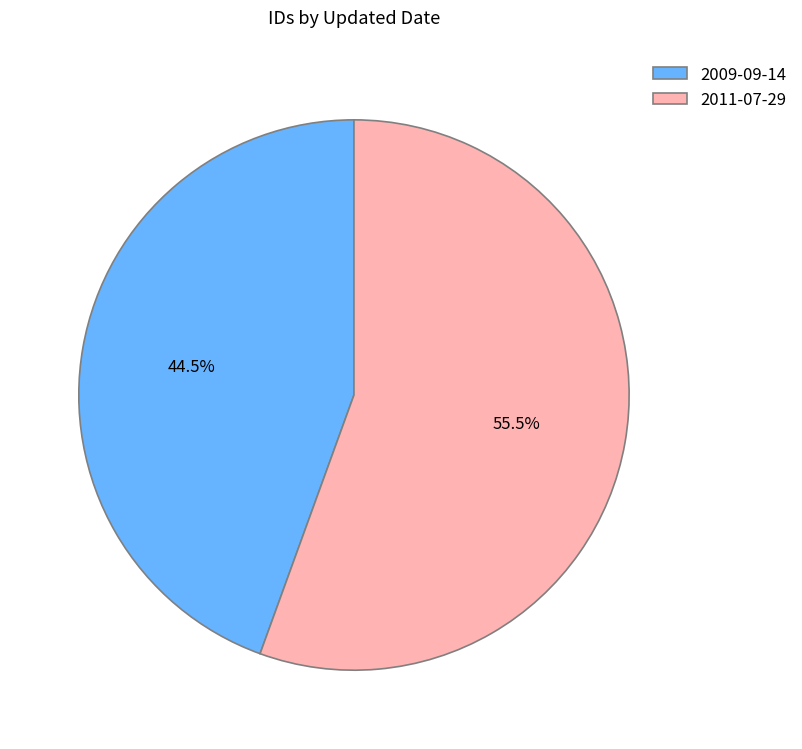

Which category accounts for the majority?

2011-07-29